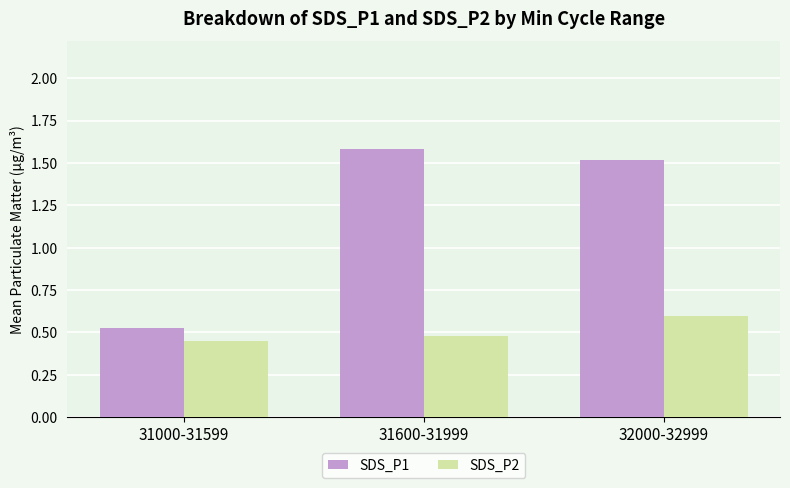

Is the value of SDS_P2 at 31000-31599 greater than the value of SDS_P1 at 31000-31599?

No